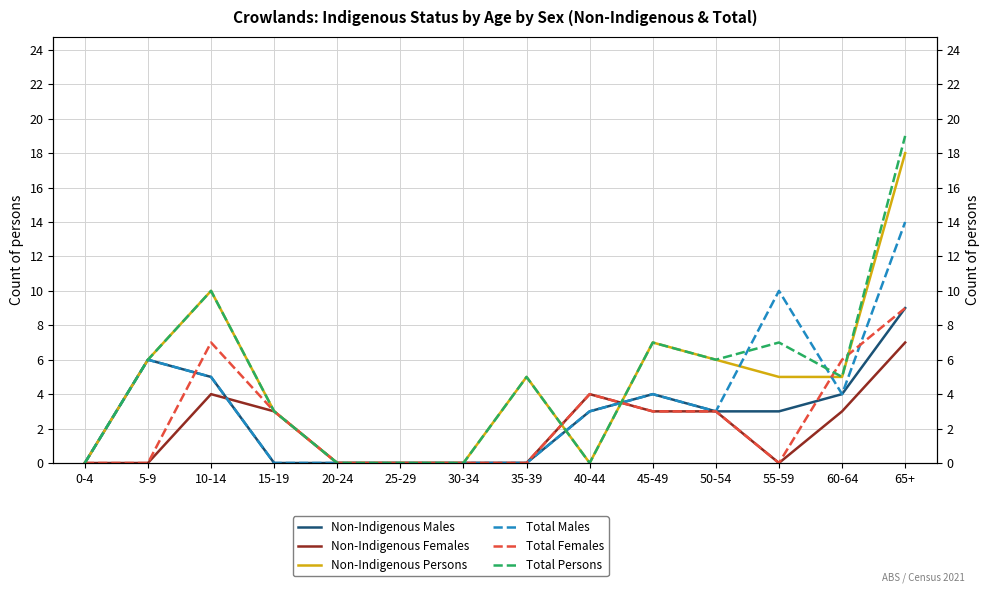

At which label does Total Females reach its minimum?

0-4